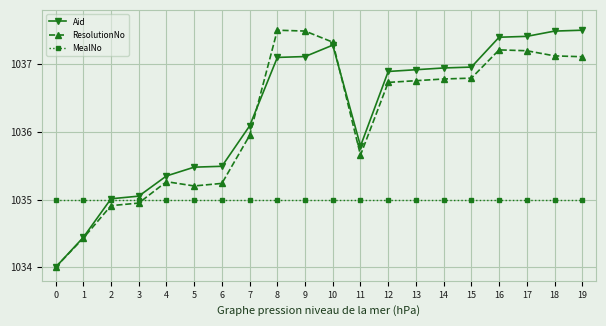

What is the difference between the maximum and minimum values in the Aid series?

3.5